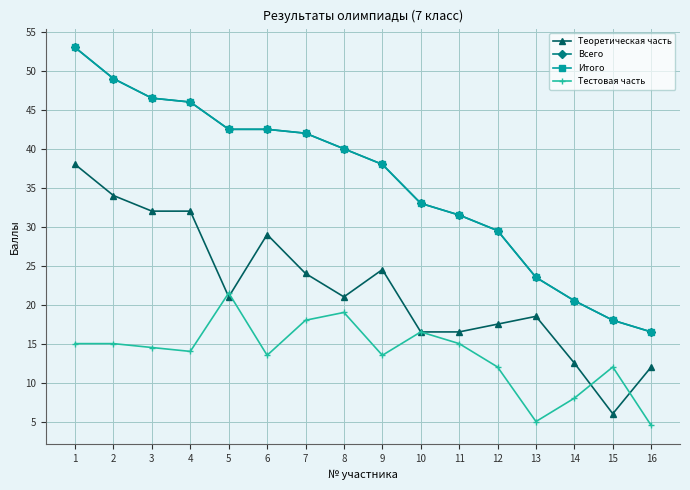

Does the chart have visible grid lines?

Yes